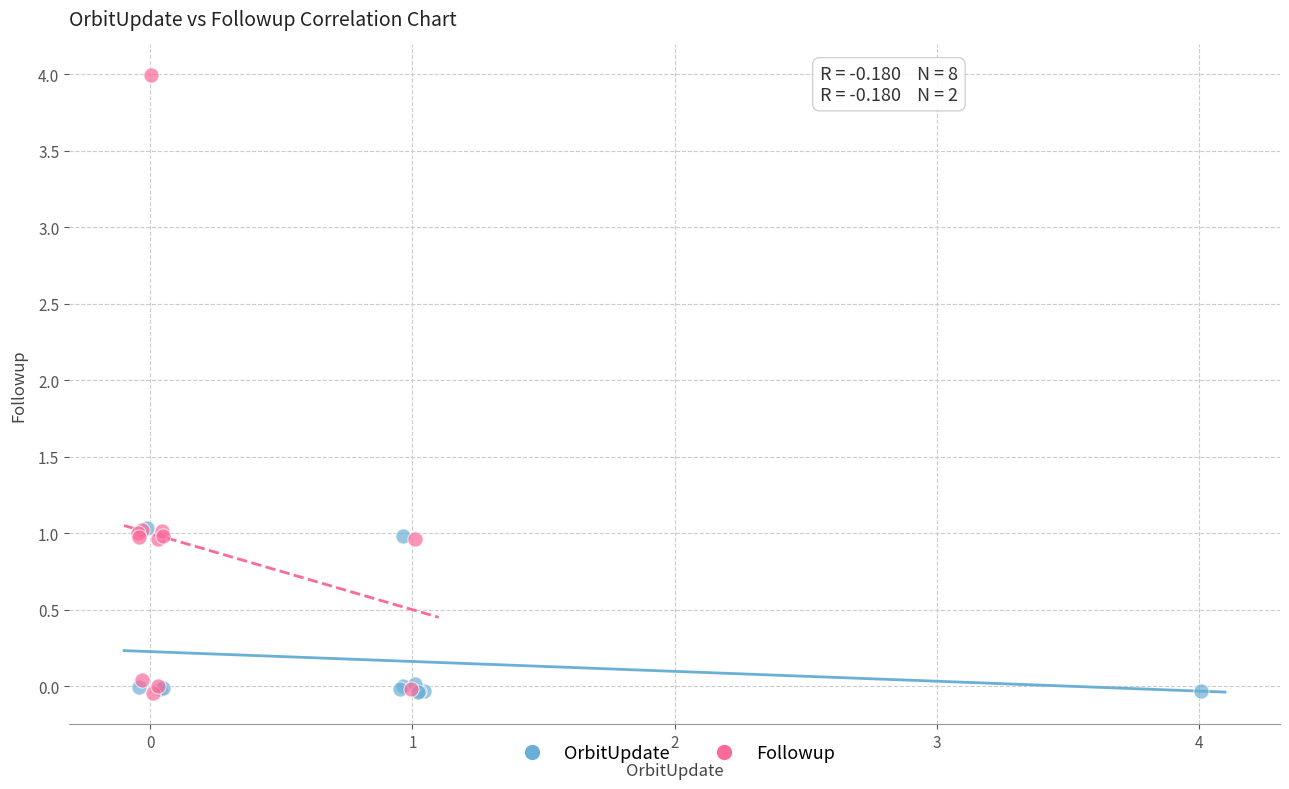

Which series has the largest Y range (max minus min)?

Followup